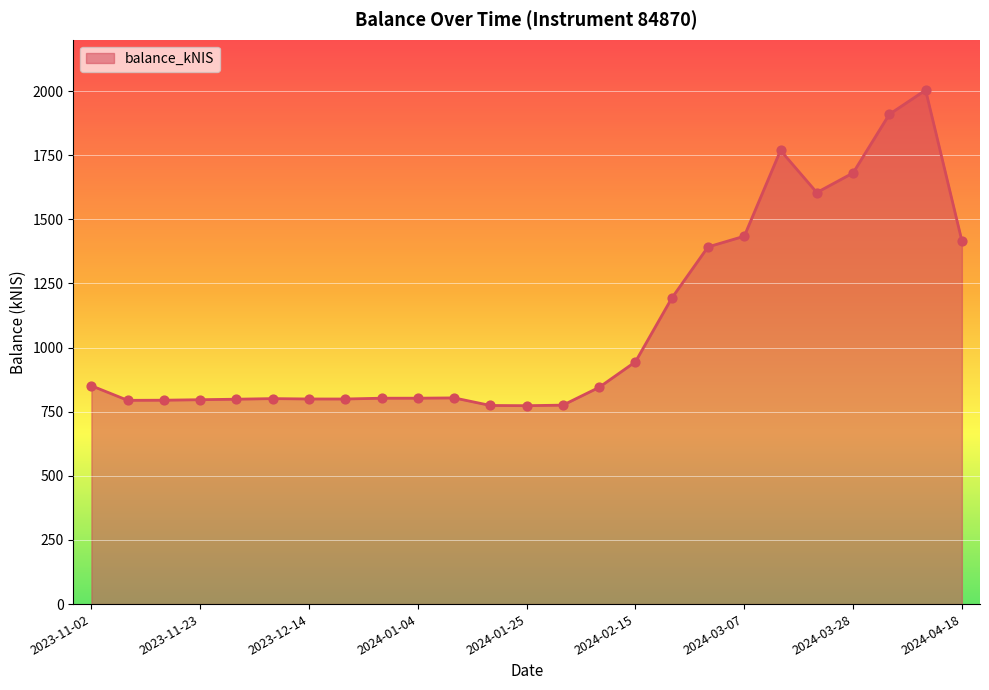

What is the maximum value shown in the chart?

2003.7